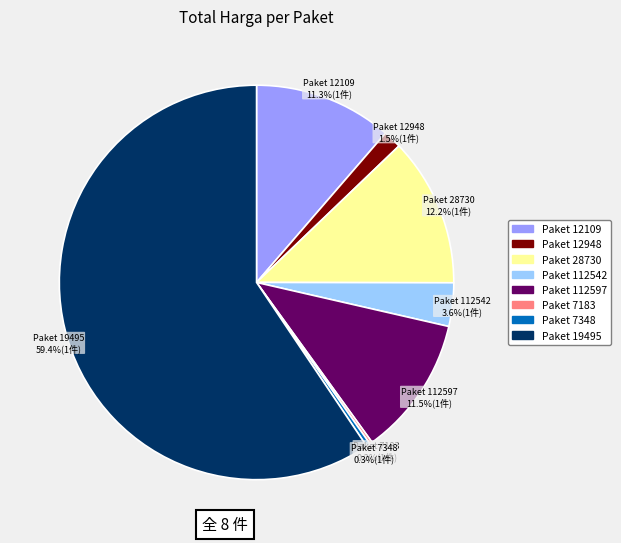

What percentage do Paket 12109 and Paket 28730 together represent?

23.5%